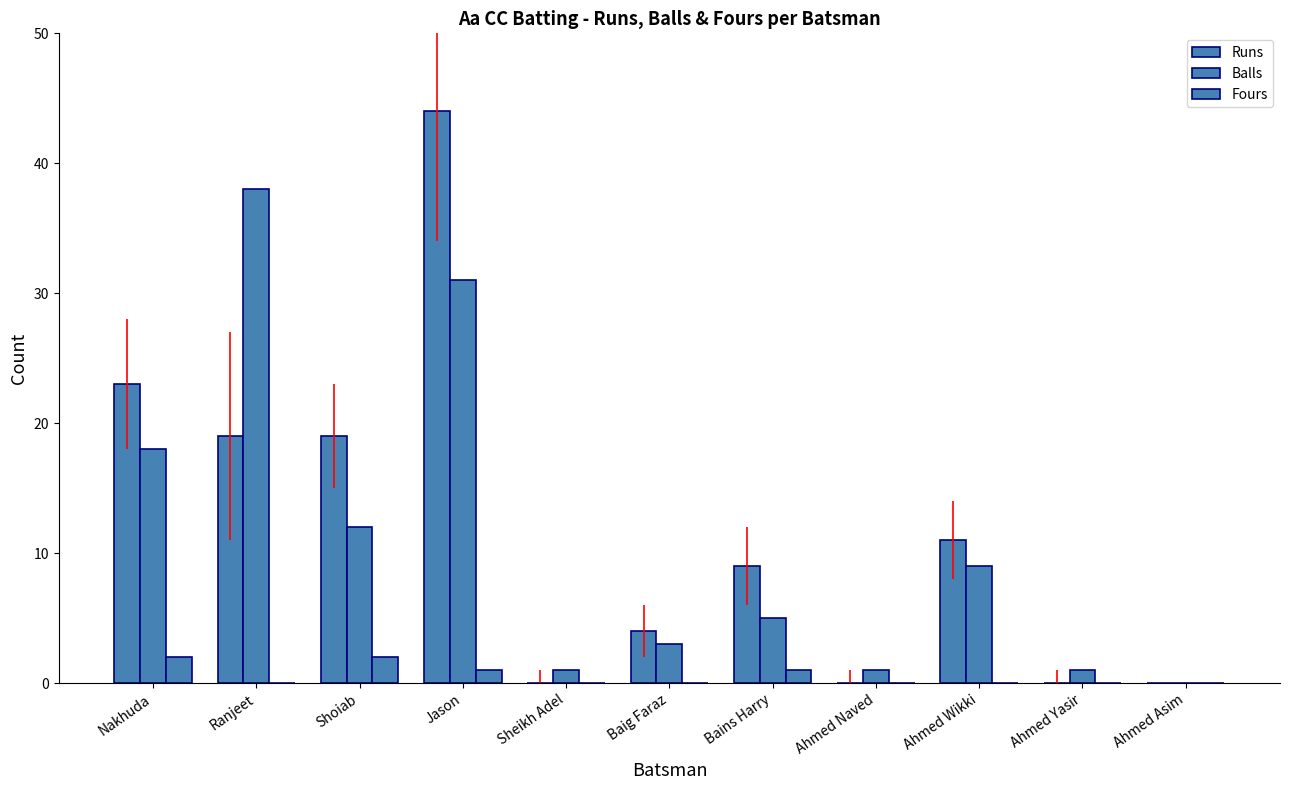

Reading left to right, extract all data points from this chart.

Runs: 23	19	19	44	0	4	9	0	11	0	0
Balls: 18	38	12	31	1	3	5	1	9	1	0
Fours: 2	0	2	1	0	0	1	0	0	0	0